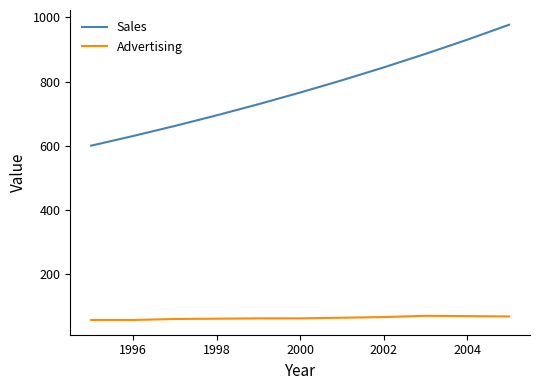

Which series has the largest total across all categories?

Sales